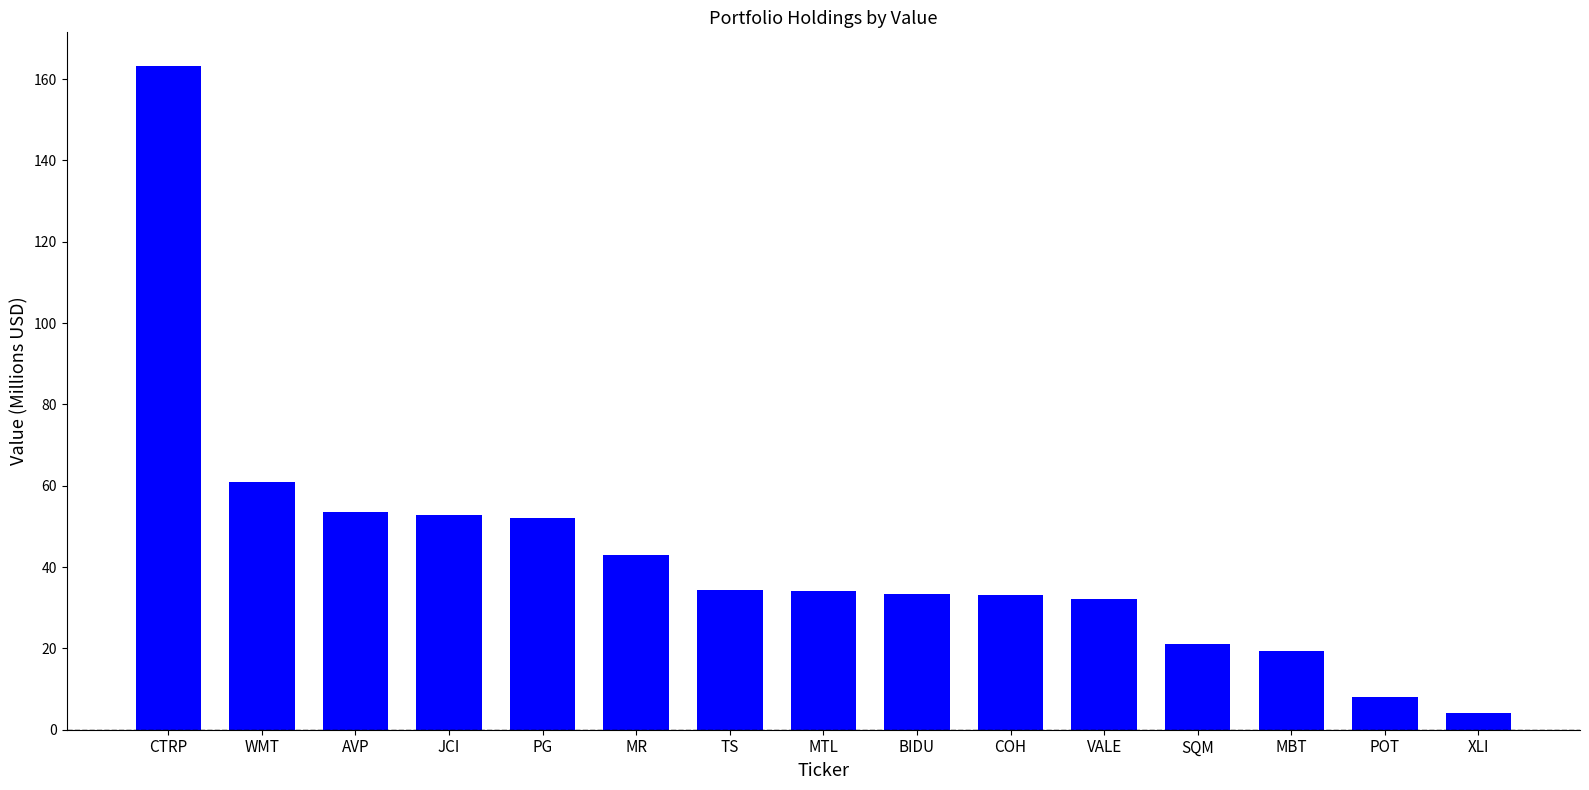

The value at MR is 43.1. True or false?

True